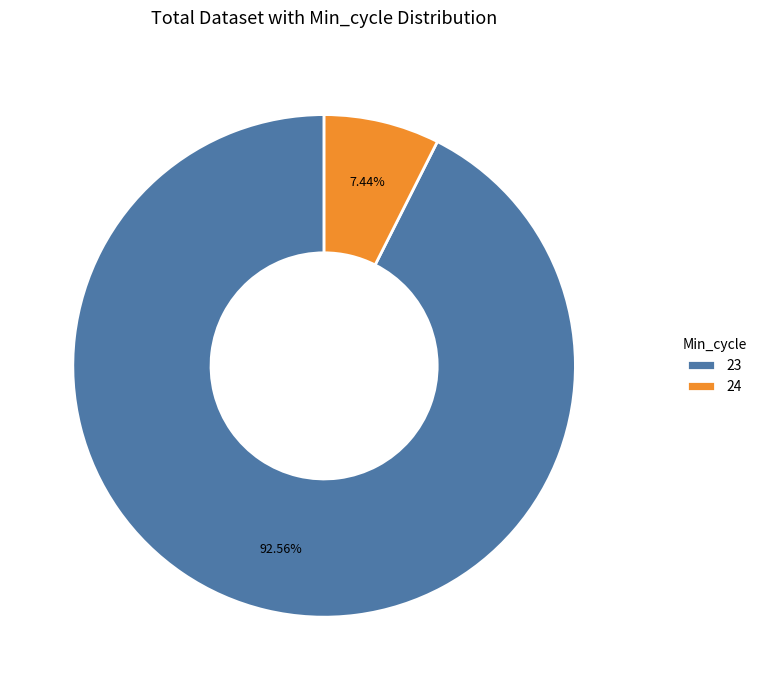

How many slices are in this pie chart?

2